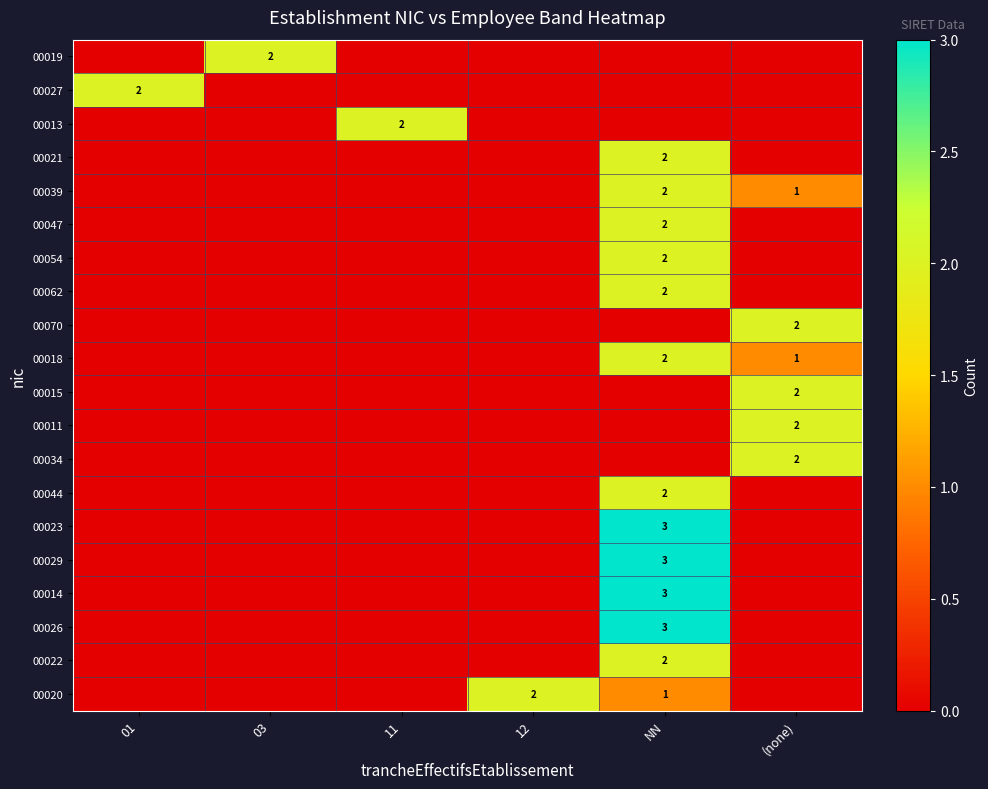

Is it true that 00062 equals 2 at NN?

True